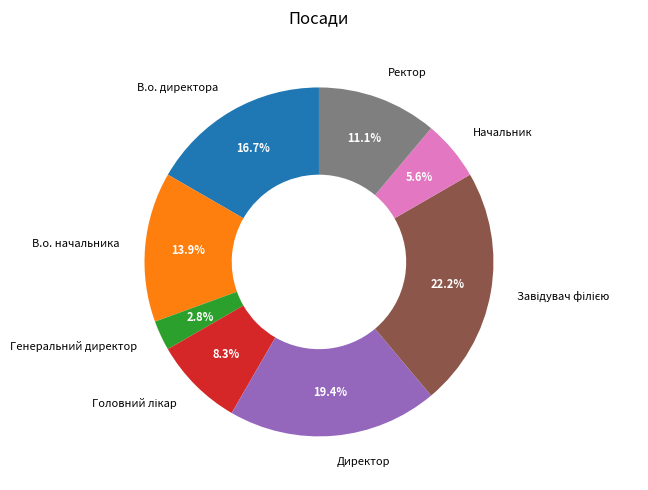

Combined, do В.о. директора and Генеральний директор account for over 50%?

No